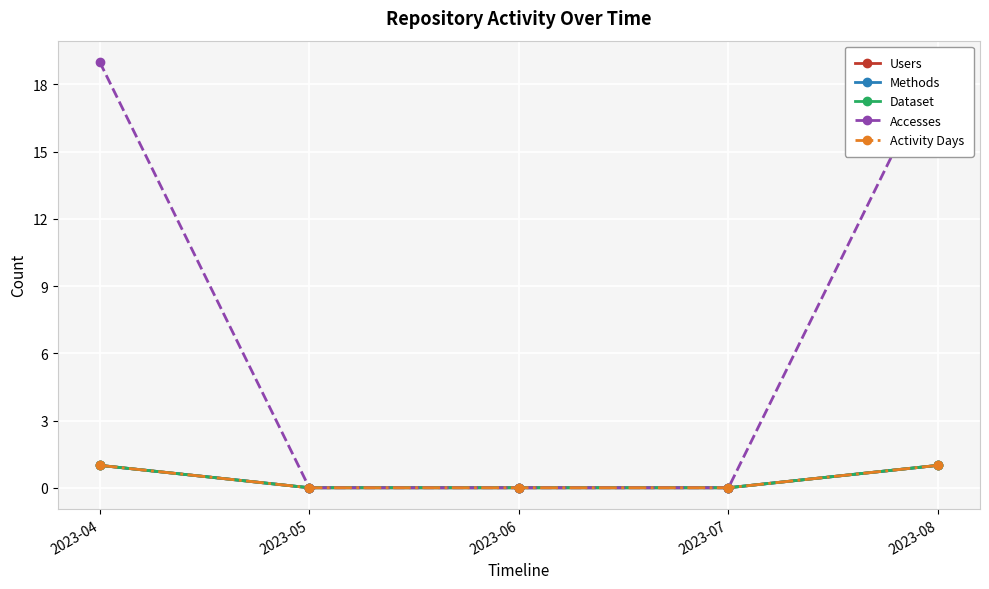

What value does the Dataset series have at 2023-04?

1